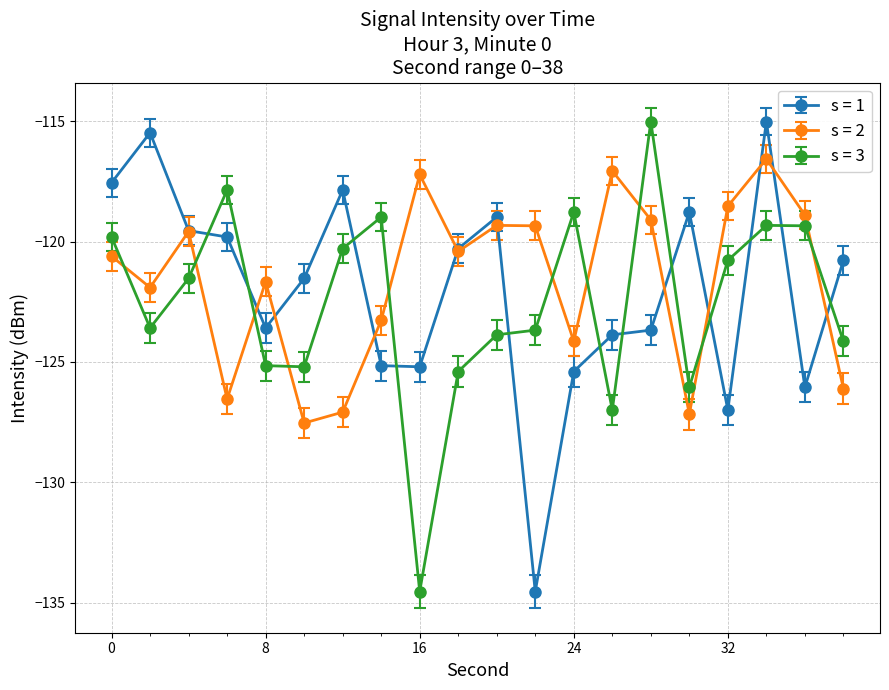

True or false: s = 3 and s = 1 cross at least once.

True